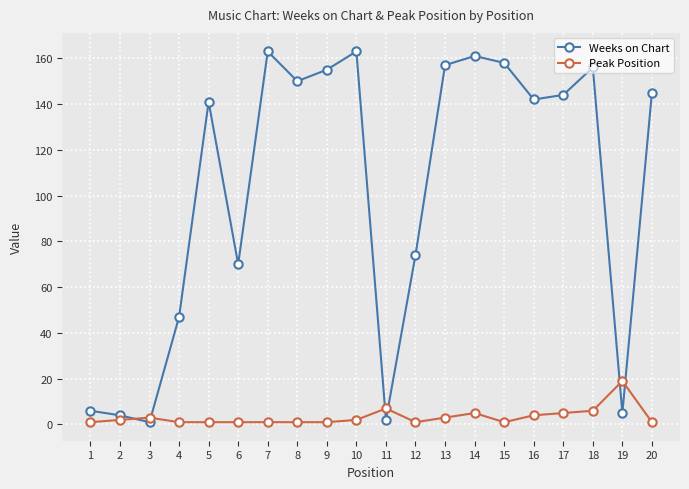

Reading left to right, what are all the values shown in this chart?

Weeks on Chart: 1=6	2=4	3=1	4=47	5=141	6=70	7=163	8=150	9=155	10=163	11=2	12=74	13=157	14=161	15=158	16=142	17=144	18=156	19=5	20=145
Peak Position: 1=1	2=2	3=3	4=1	5=1	6=1	7=1	8=1	9=1	10=2	11=7	12=1	13=3	14=5	15=1	16=4	17=5	18=6	19=19	20=1